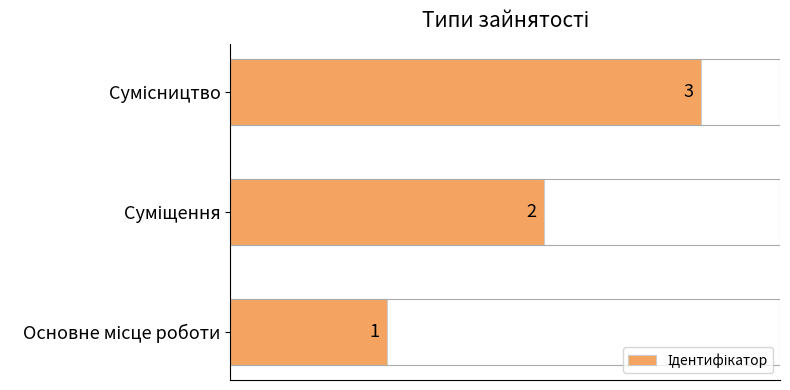

What is the greatest value displayed?

3